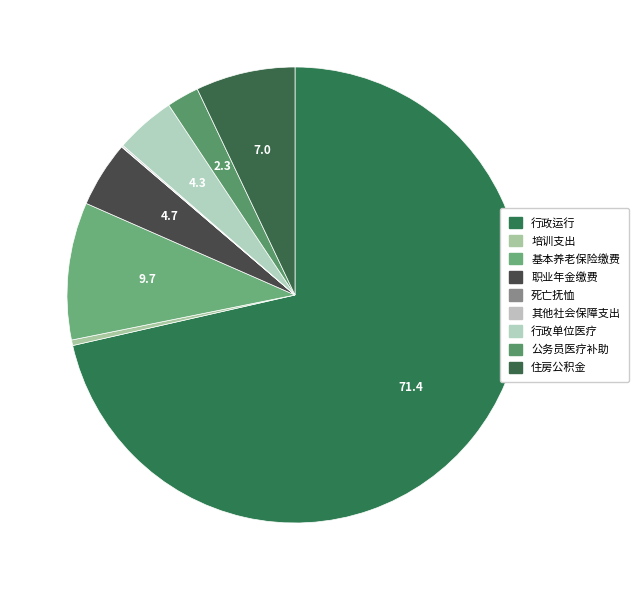

True or false: 行政单位医疗 accounts for 4% of the total.

True